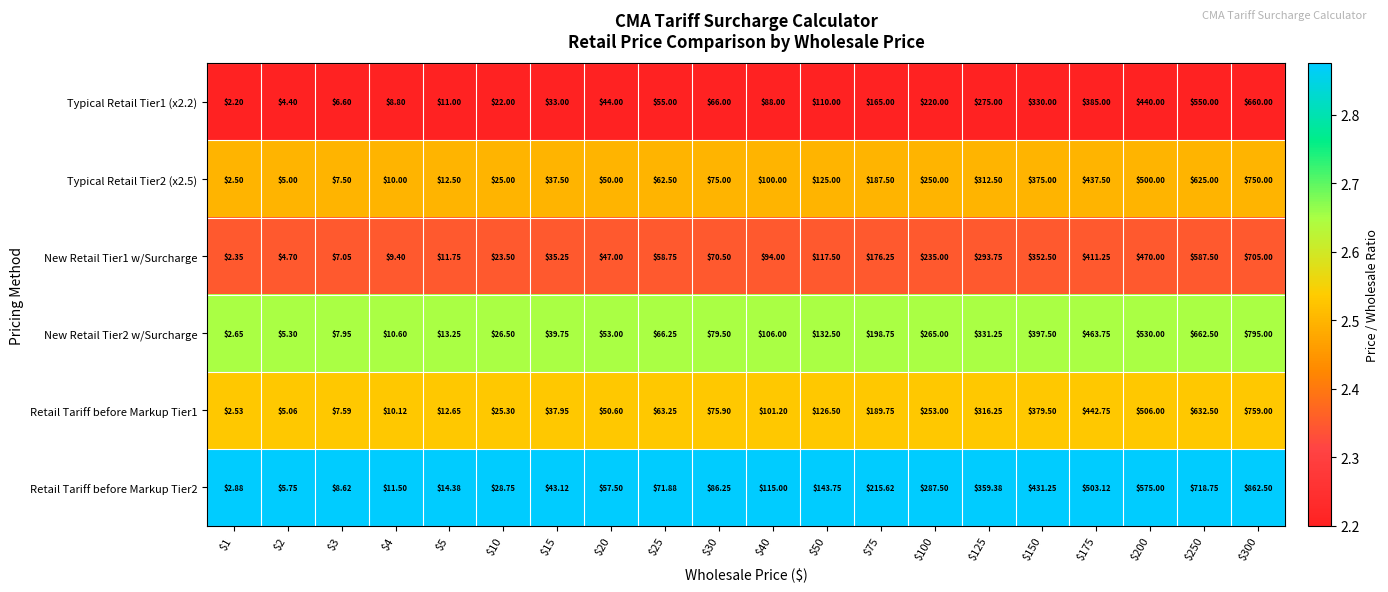

How many data points does each series have?

20